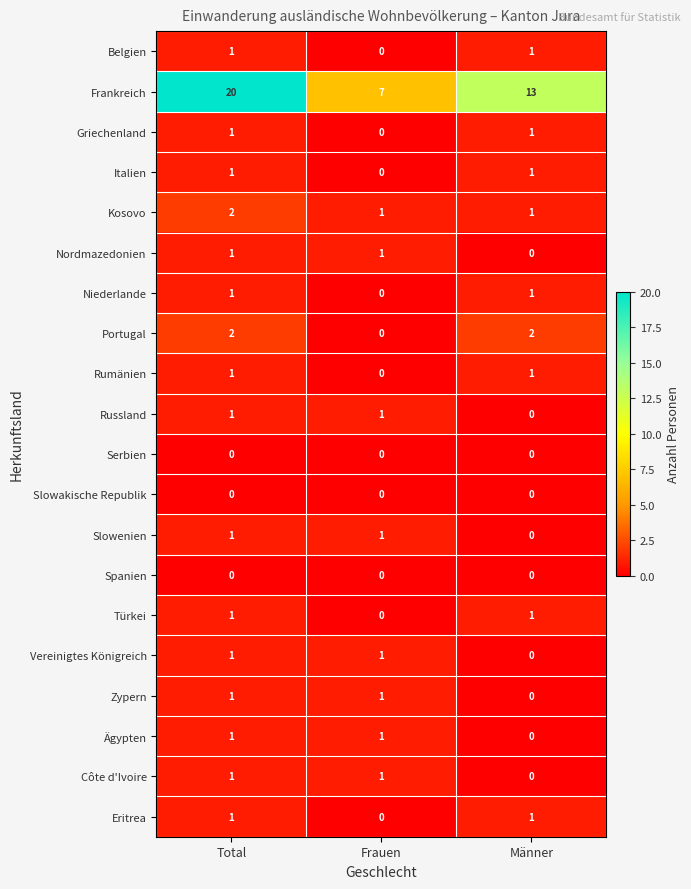

Which series has the largest range (max minus min)?

Frankreich